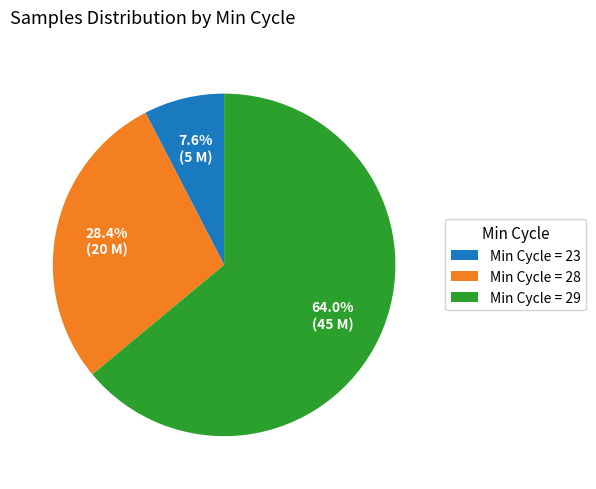

Is there a majority slice in this chart?

Yes